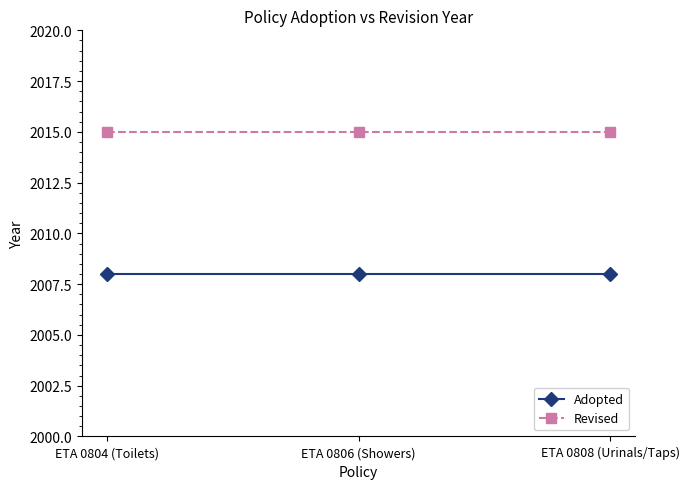

At ETA 0804 (Toilets), list the series in order from smallest to largest.

Adopted, Revised